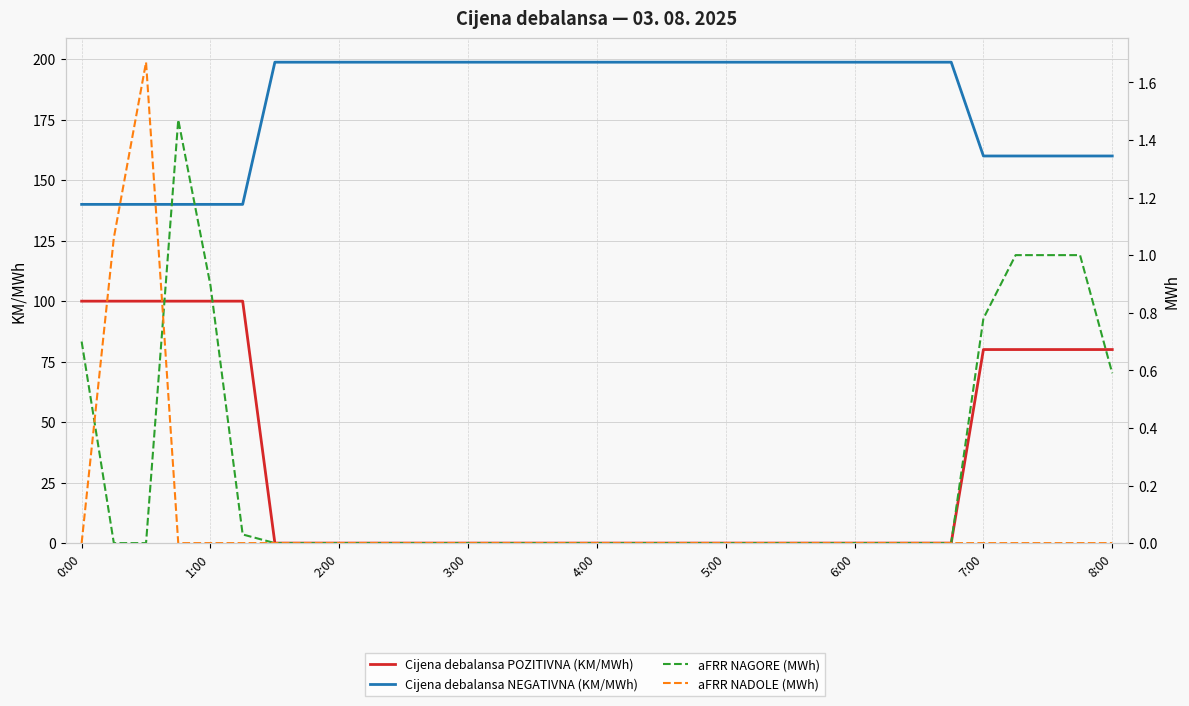

True or false: aFRR NAGORE (MWh) and Cijena debalansa NEGATIVNA (KM/MWh) cross at least once.

False